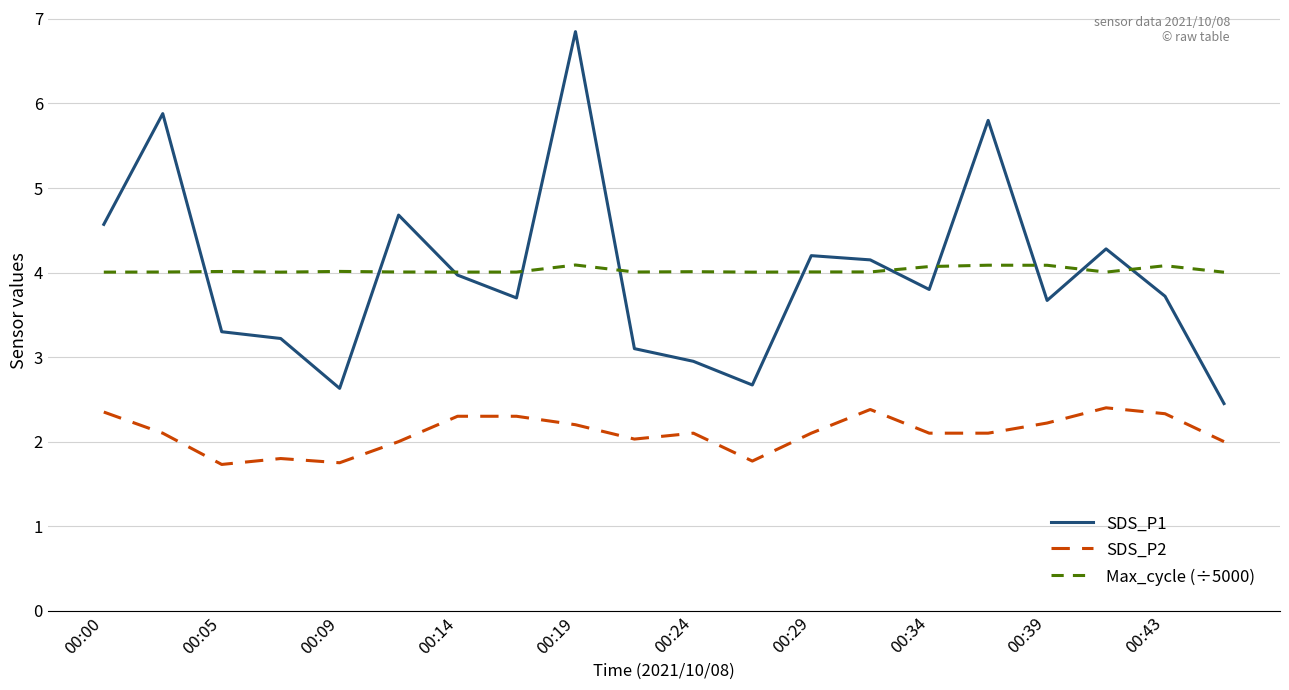

What is the maximum value for Max_cycle (÷5000)?

4.1